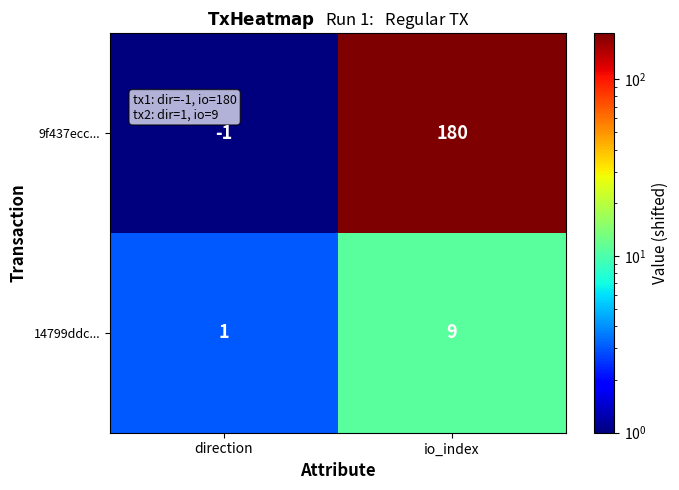

Between direction and io_index, which series saw the biggest shift?

9f437ecc...